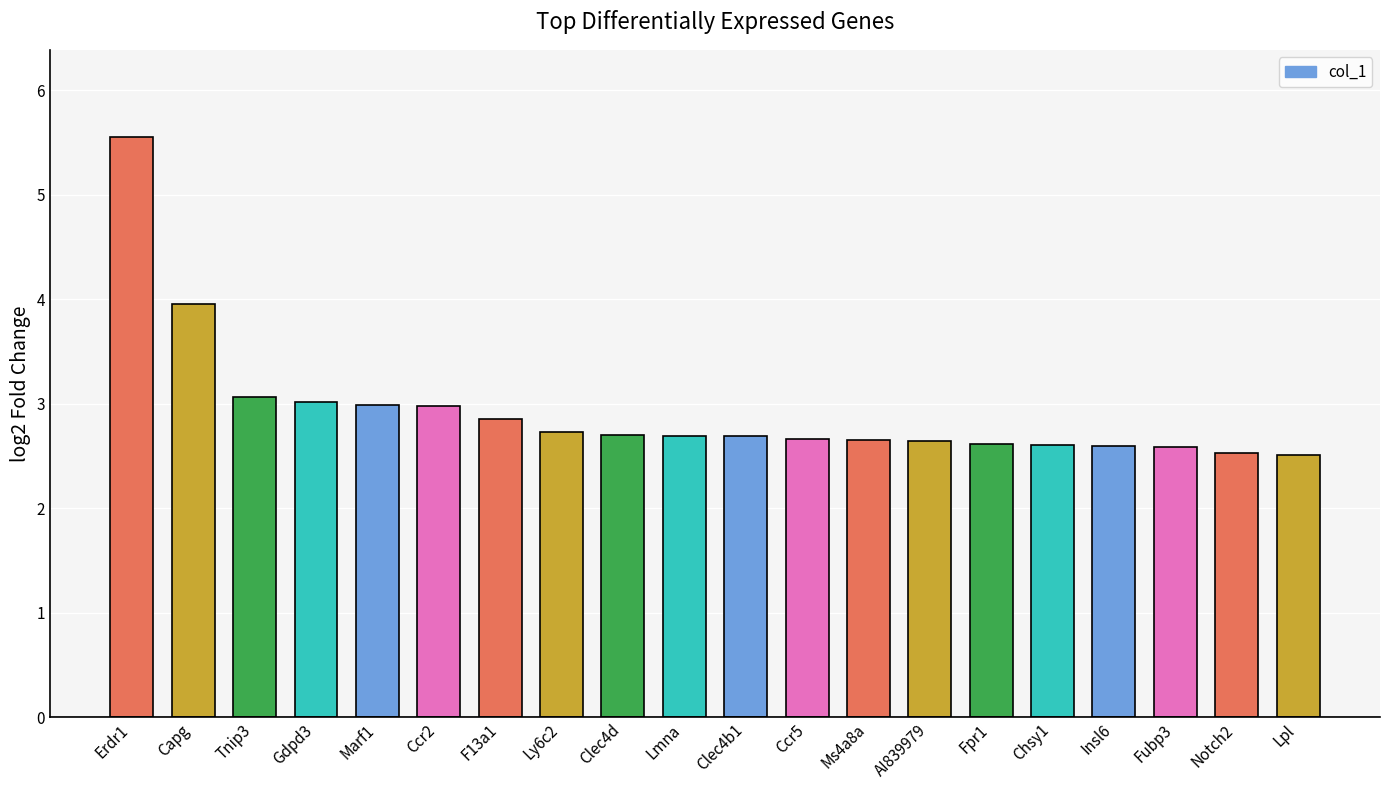

True or false: the data shows 1.4 at Lpl.

False